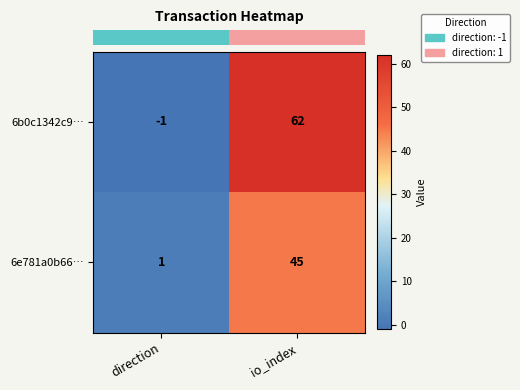

Which series has the largest total across all categories?

6b0c1342c9…